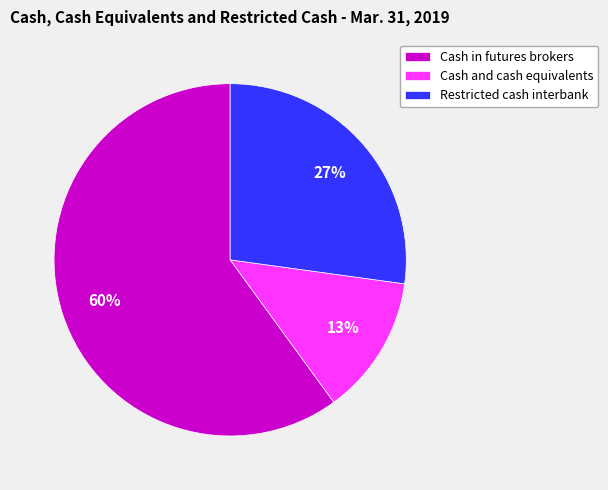

To the nearest percent, what is the average slice percentage?

33%